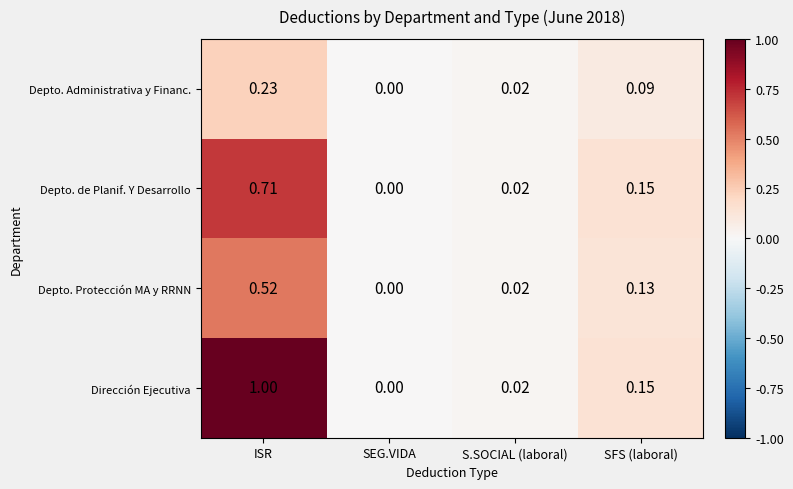

At which label does Depto. Administrativa y Financ. reach its minimum?

SEG.VIDA